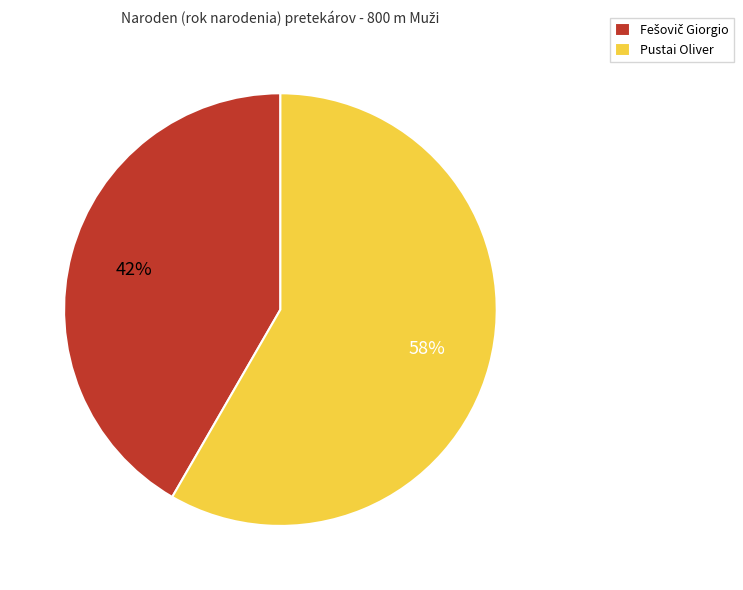

What percentage is the Pustai Oliver slice, to the nearest percent?

58%